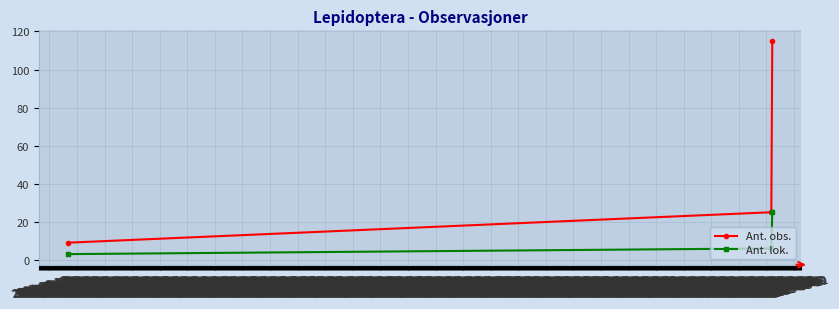

What is the lowest value of the Ant. obs. series?

9